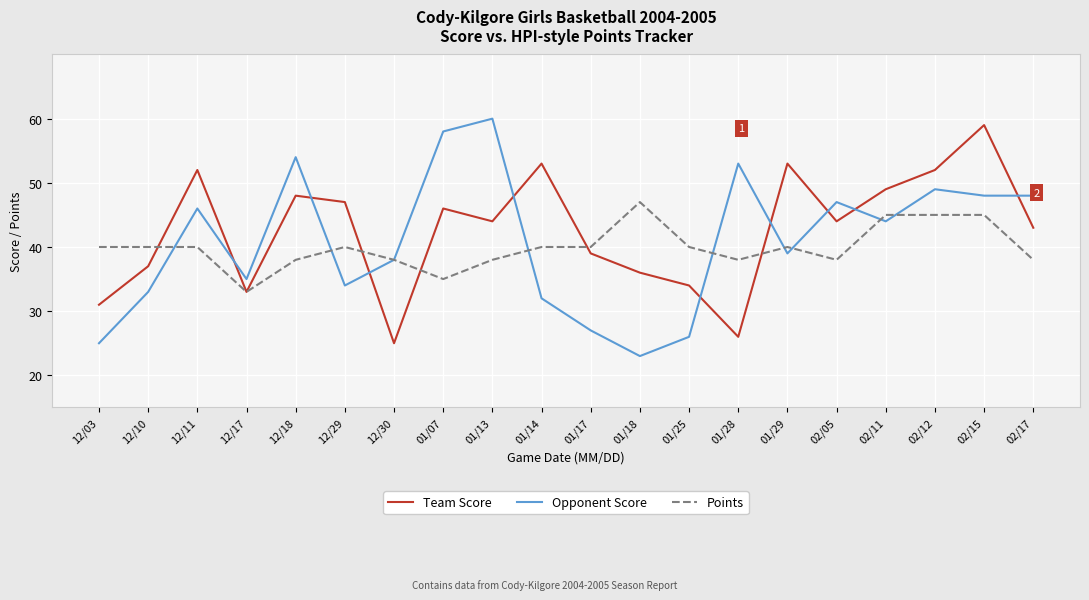

How many Points values are between 38 and 40?

14